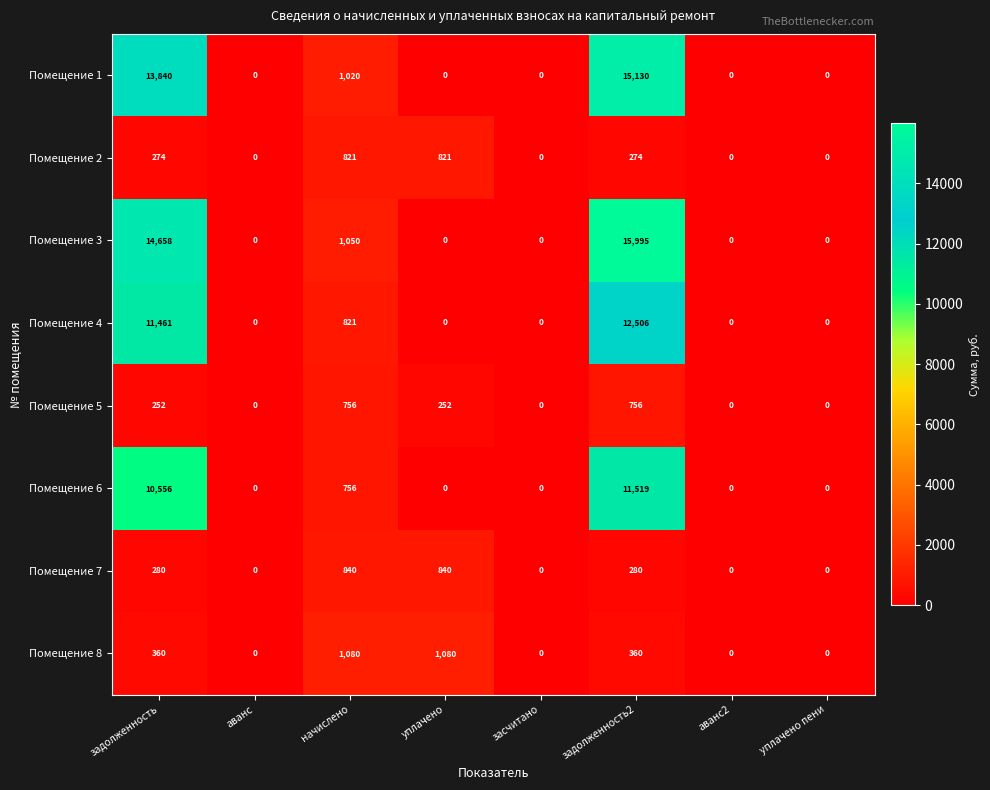

The Помещение 5 series shows 252 at уплачено. True or false?

True